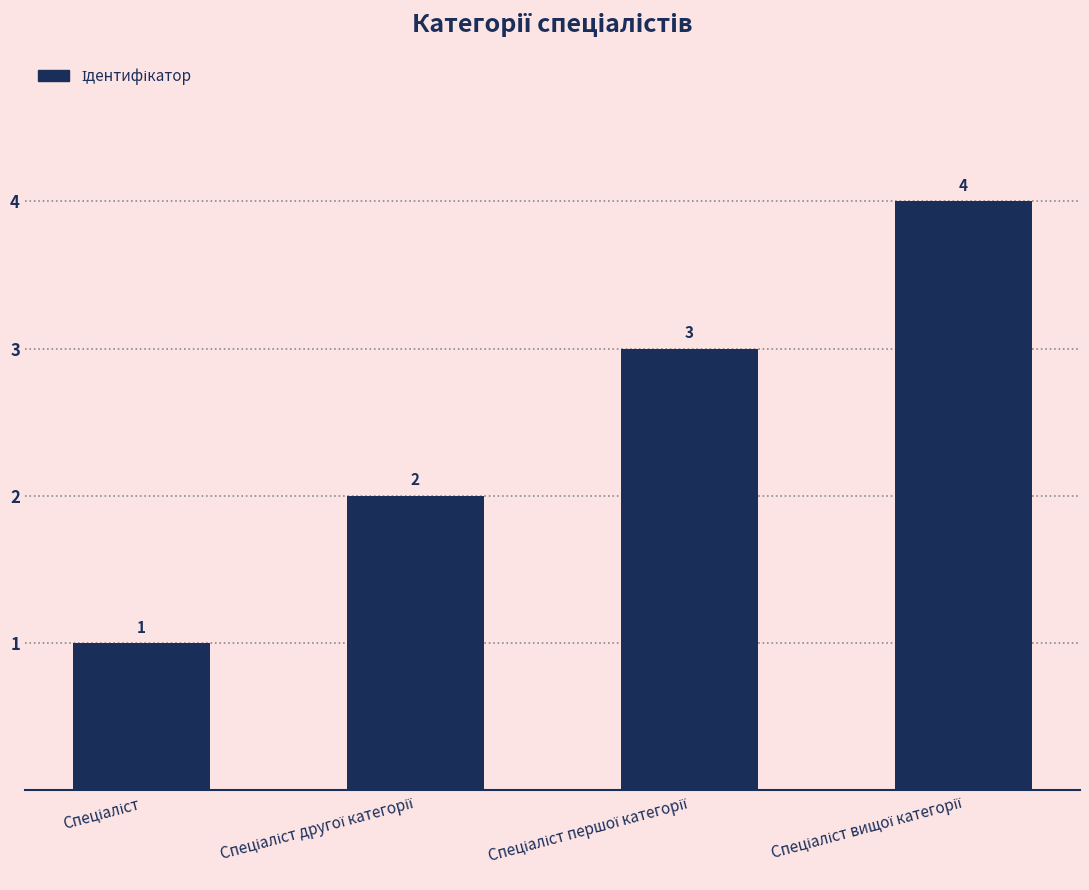

What is the difference between the maximum and minimum values?

3